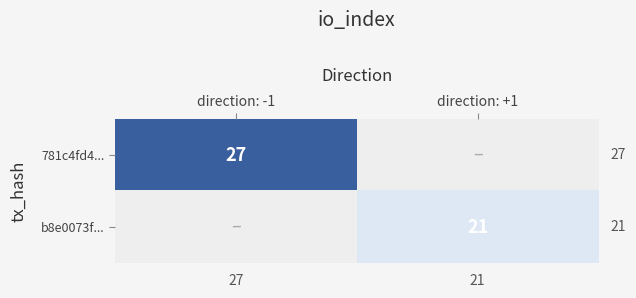

Which has a higher value, direction: +1 or direction: -1?

direction: -1